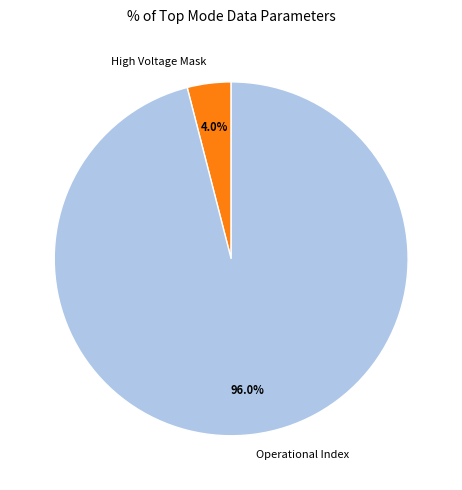

To the nearest percent, what is the difference between the largest and smallest slice percentages?

92%